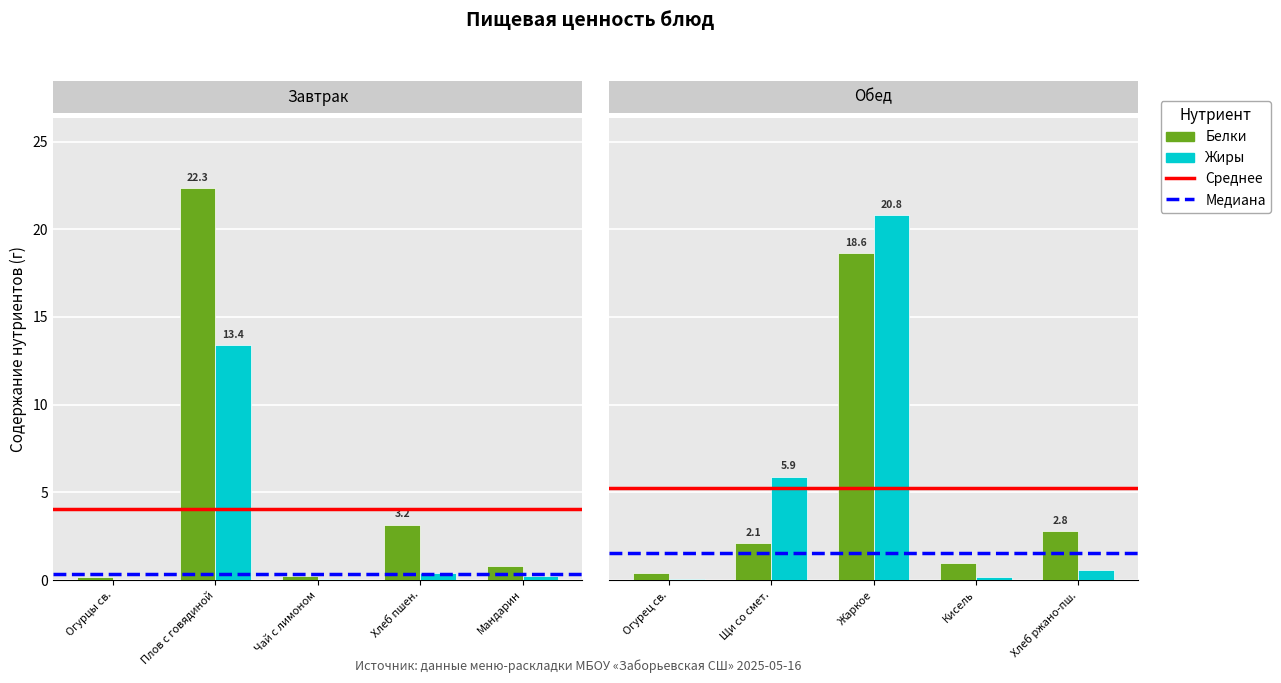

What is the average value of the Белки series?

5.0